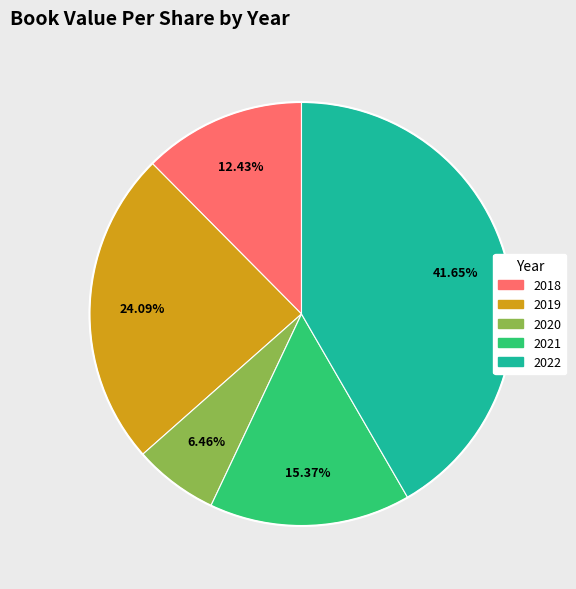

To the nearest percent, what percentage of the pie is 2018?

12%